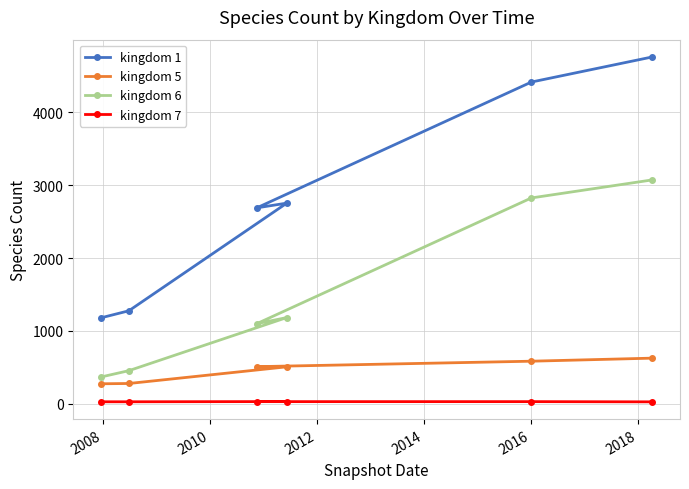

Which series has the largest range (max minus min)?

kingdom 1